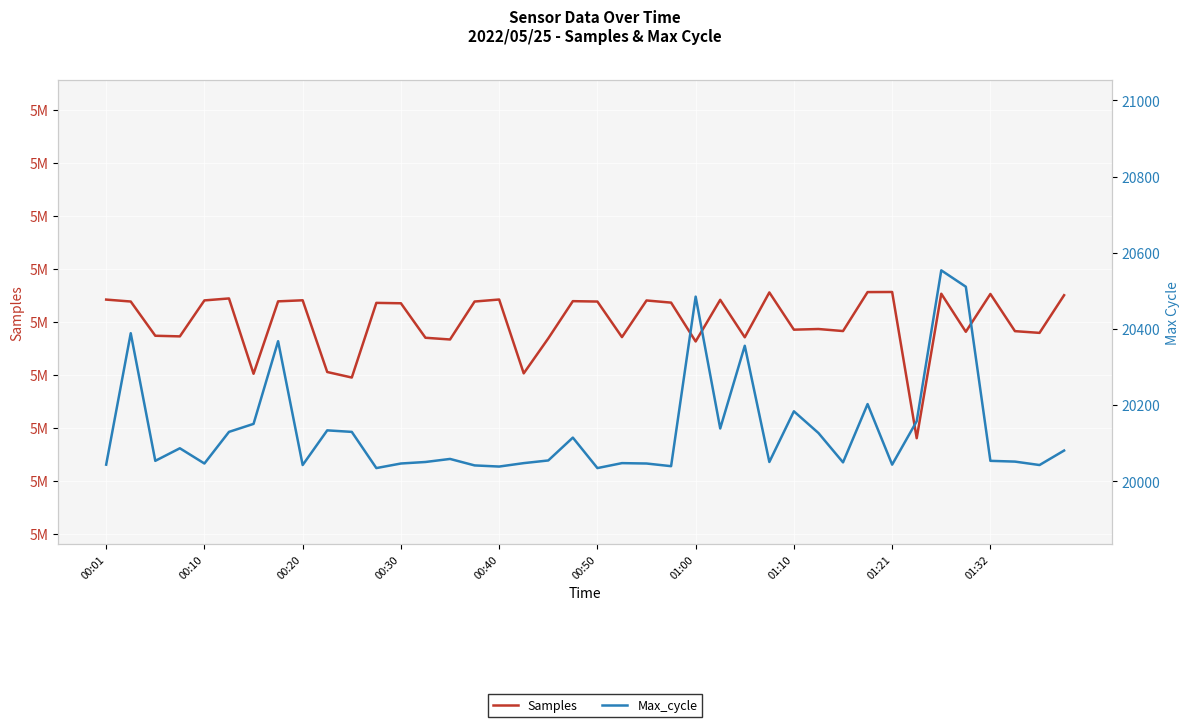

What position from the left is 35?

36